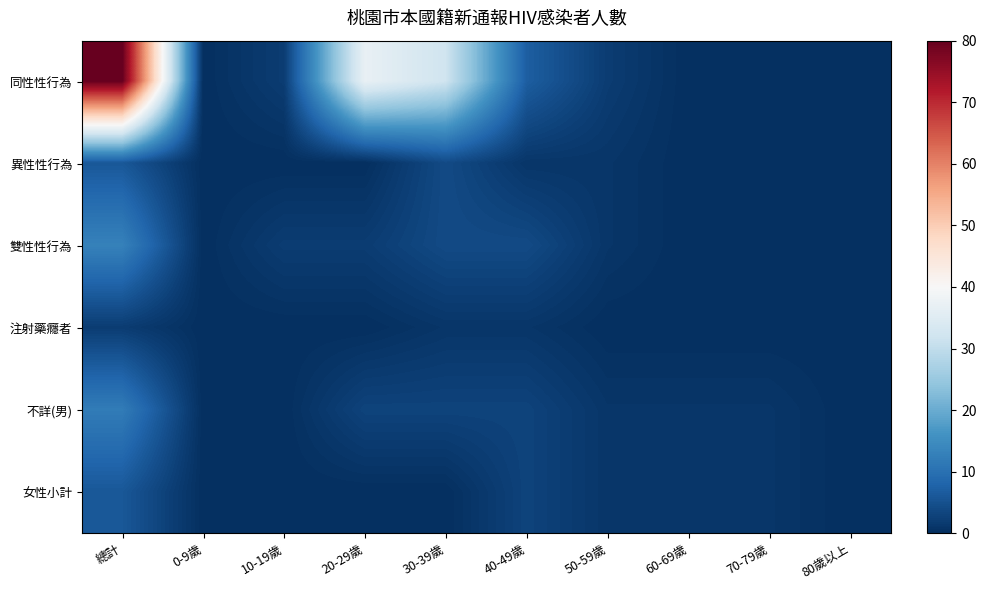

Which series has the widest spread of values?

同性性行為